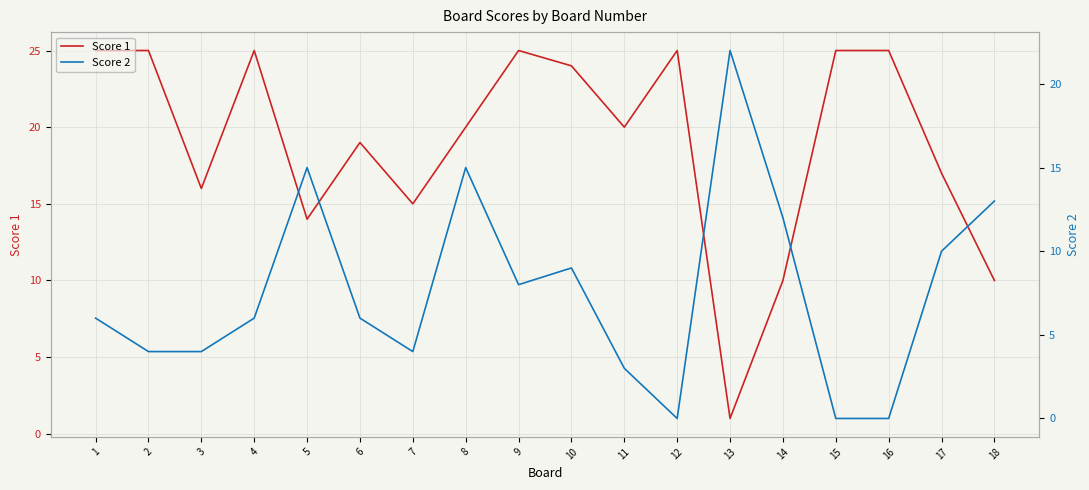

Which series has the largest range (max minus min)?

Score 1